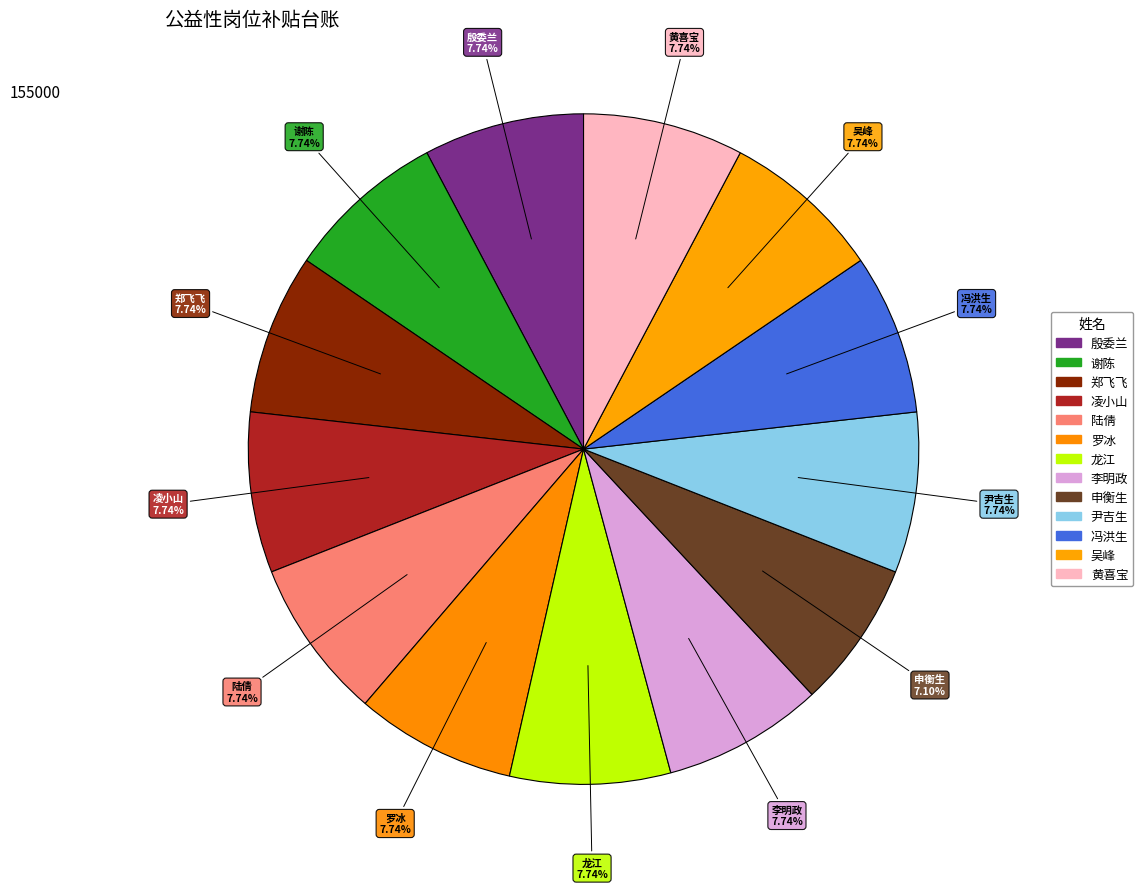

How many segments does this pie chart have?

13